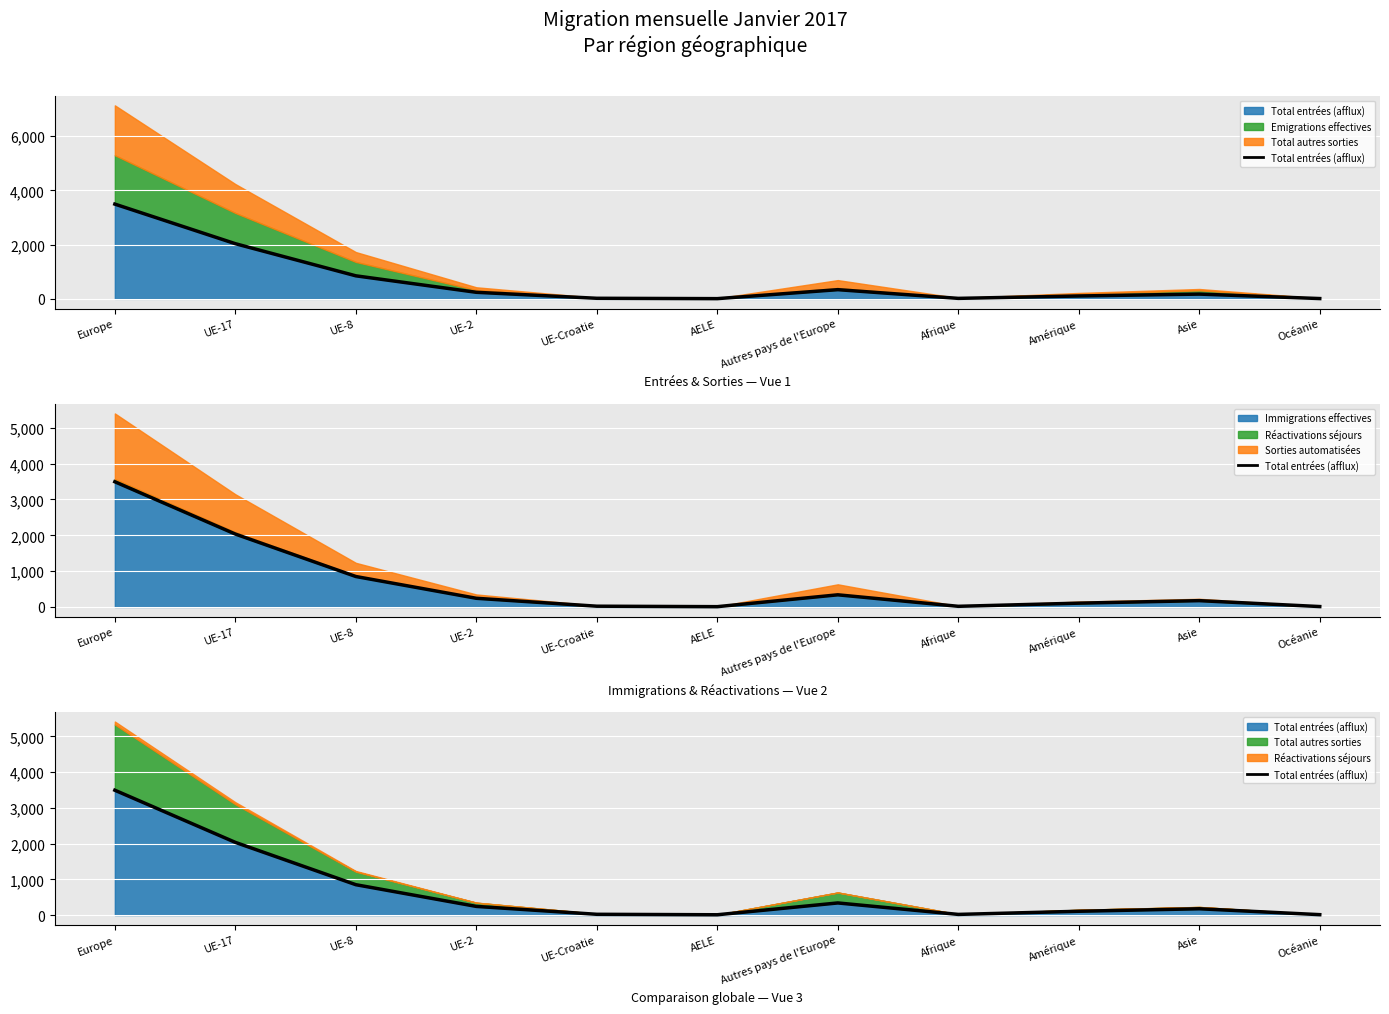

The chart shows a value of 1151 at UE-8. True or false?

False